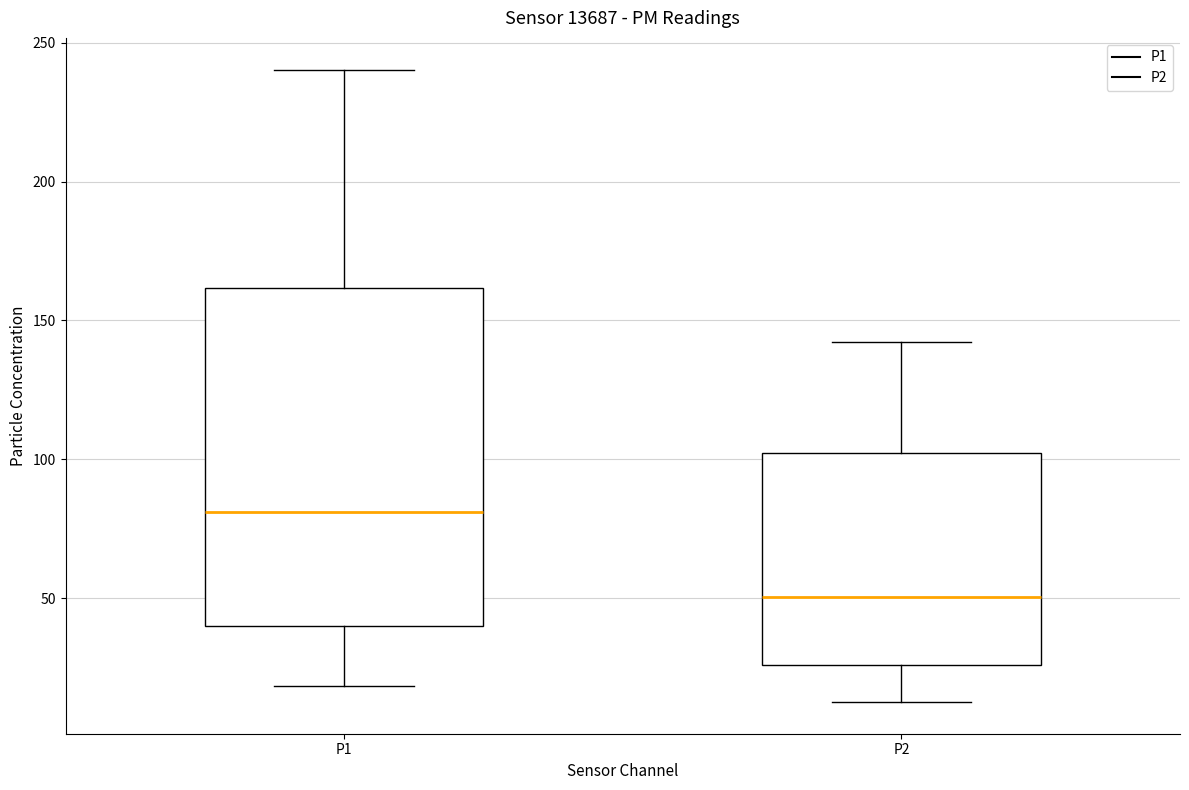

Reading left to right, read every box against the y-axis: the position of its median line, the range the box covers, and the ends of its whiskers. The values are not printed on the chart, so give them approximately, as read against the axis.

P1: median 80, box 40 to 160, whiskers 20 to 240
P2: median 50, box 25 to 100, whiskers 15 to 140